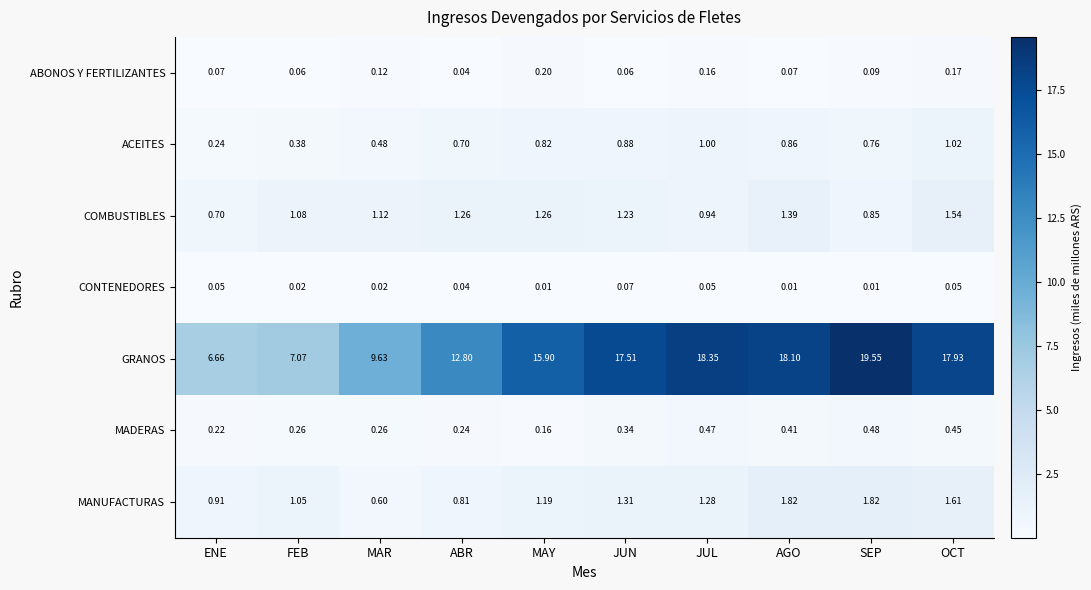

List the series in order of their peak value, highest first.

GRANOS, MANUFACTURAS, COMBUSTIBLES, ACEITES, MADERAS, ABONOS Y FERTILIZANTES, CONTENEDORES